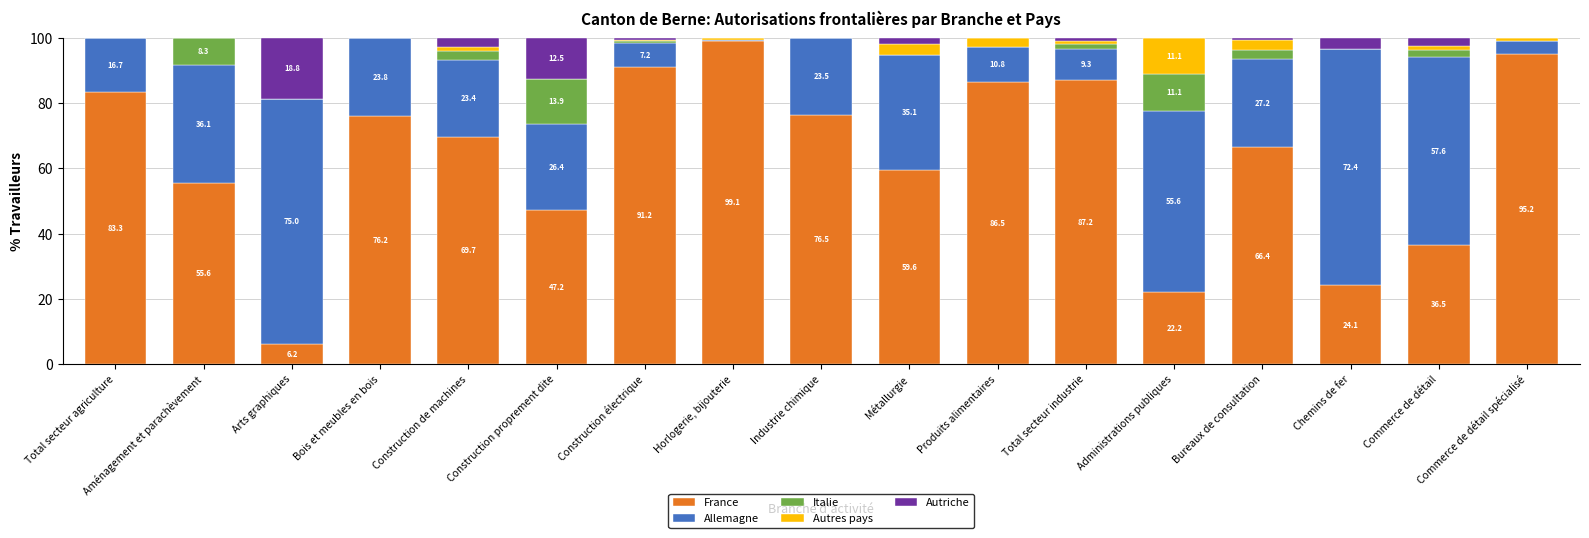

At which label does France reach its peak?

Horlogerie, bijouterie